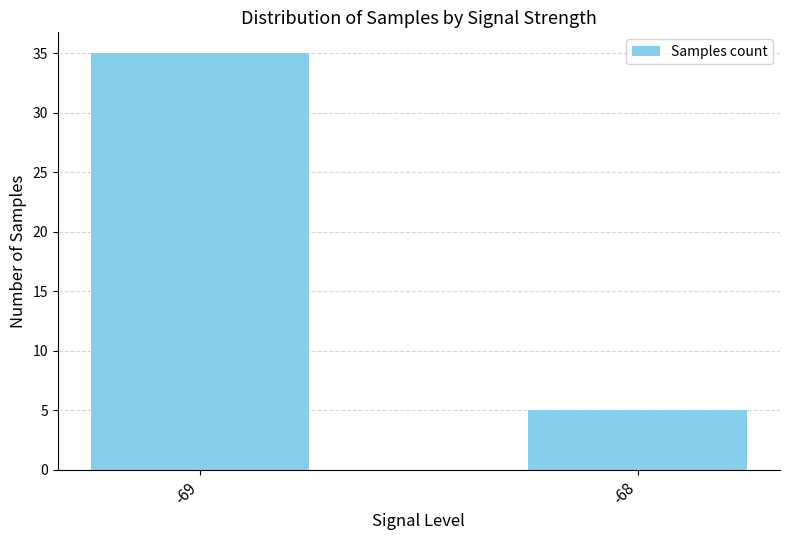

What is the sum of the values at -68 and -69?

40